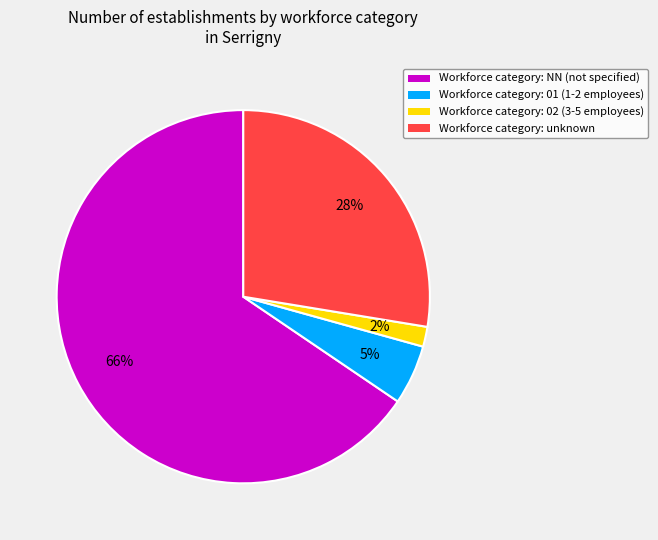

Which category has the smallest portion of the pie?

Workforce category: 02 (3-5 employees)